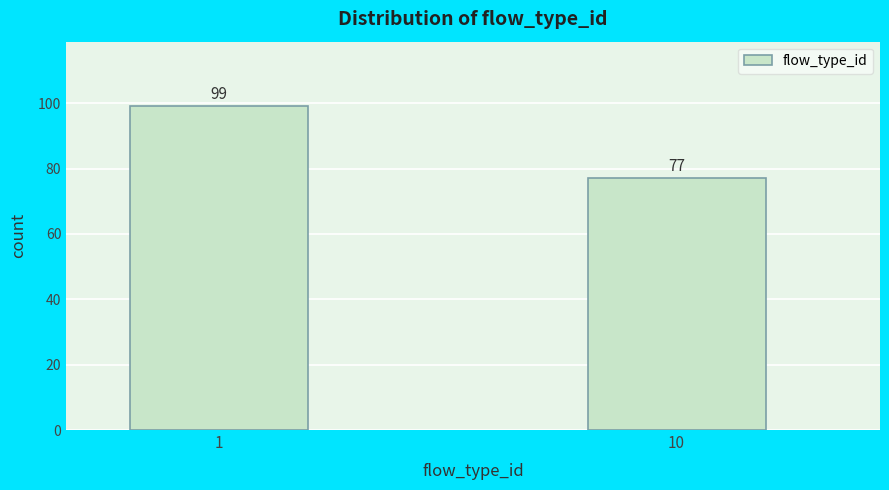

Reading left to right, list all the values displayed in this chart.

1=99	10=77